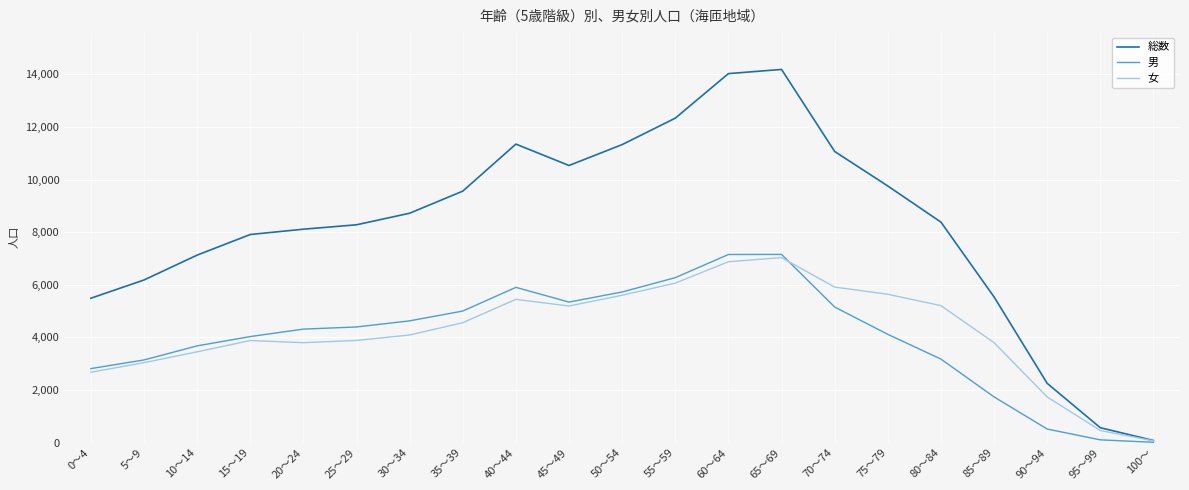

At 70～74, list the series in order from largest to smallest.

総数, 女, 男